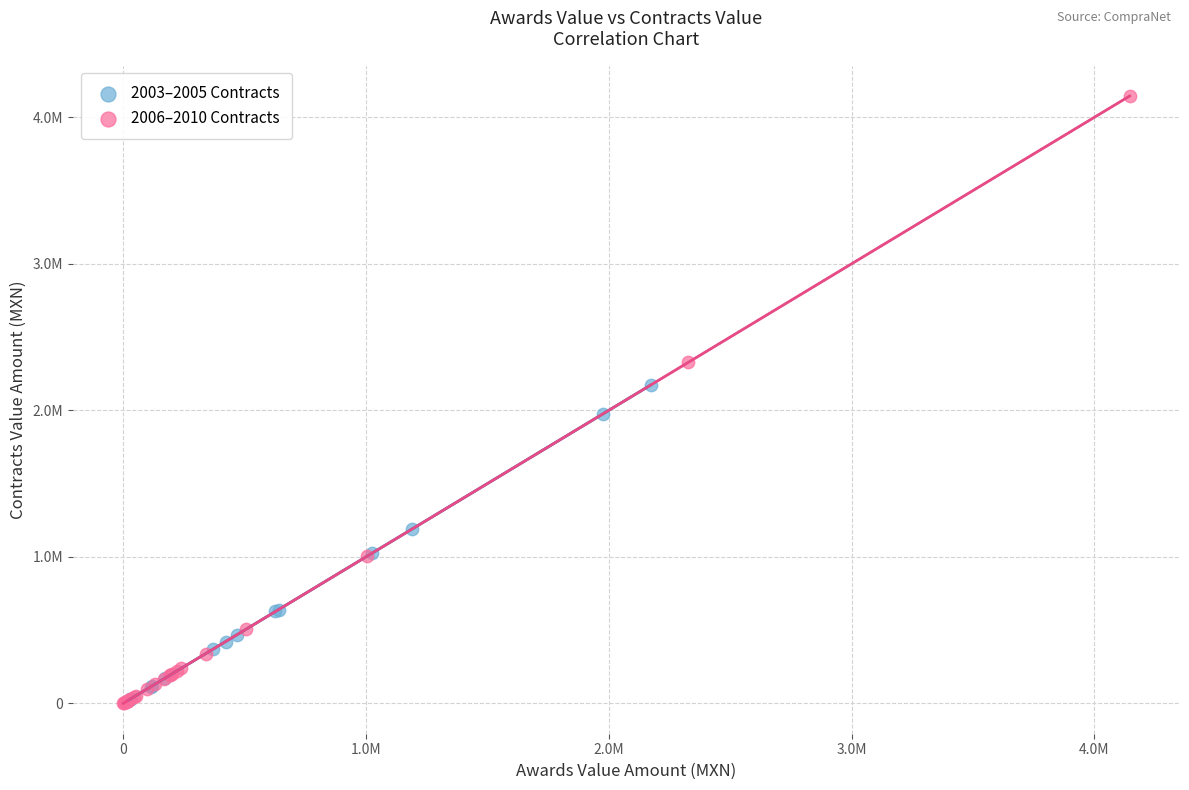

What are all the series names shown in the legend?

2003–2005 Contracts, 2006–2010 Contracts